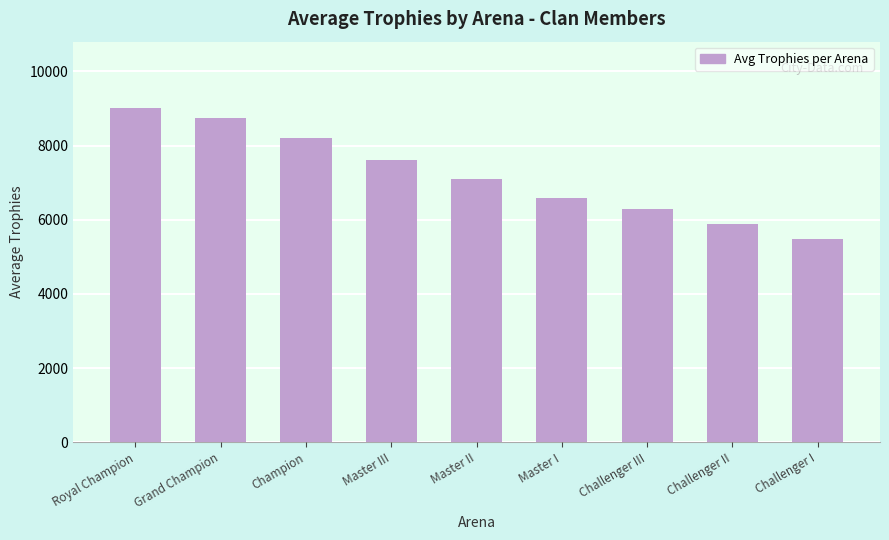

Reading left to right, transcribe all the data shown in this chart.

Royal Champion=9000	Grand Champion=8749	Champion=8212	Master III=7612	Master II=7095	Master I=6594	Challenger III=6281	Challenger II=5877	Challenger I=5480